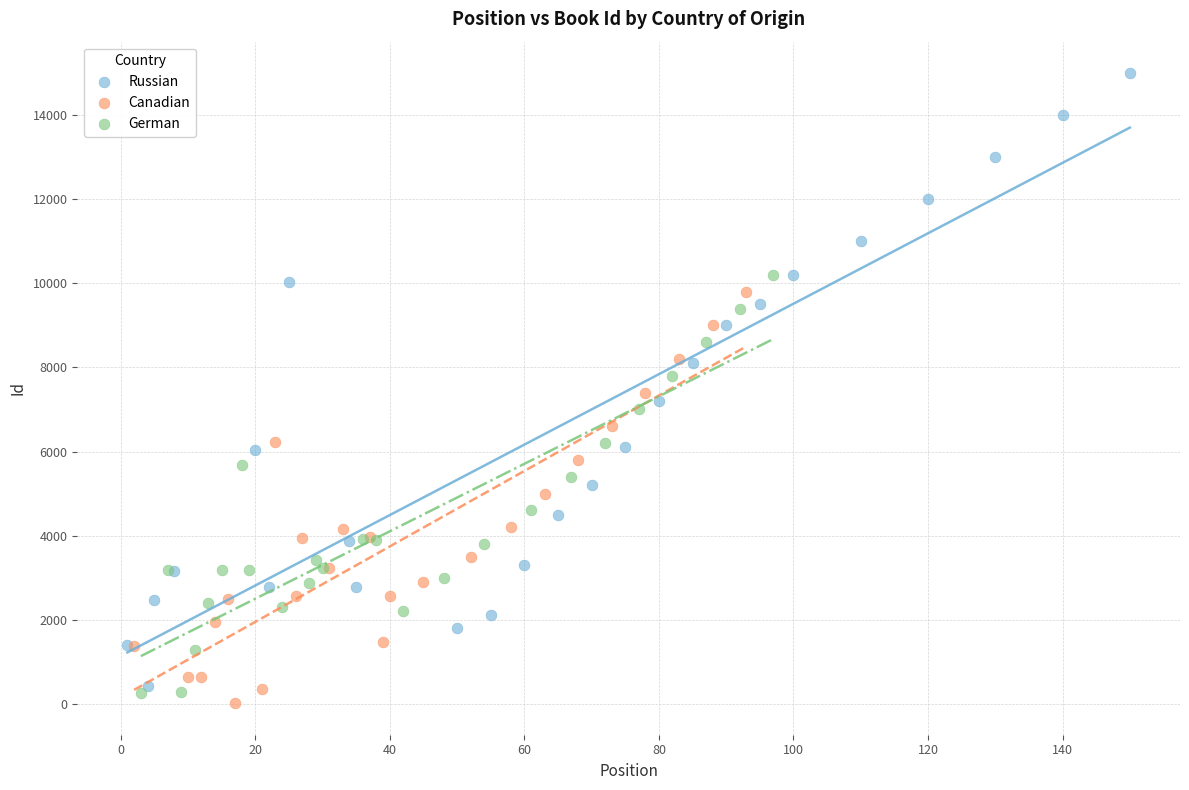

Which series has the largest Y range (max minus min)?

Russian